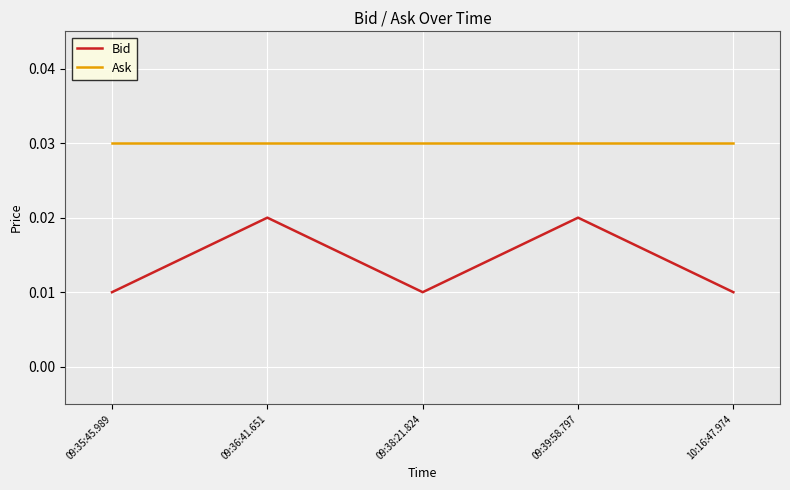

How many lines are shown in the chart?

2